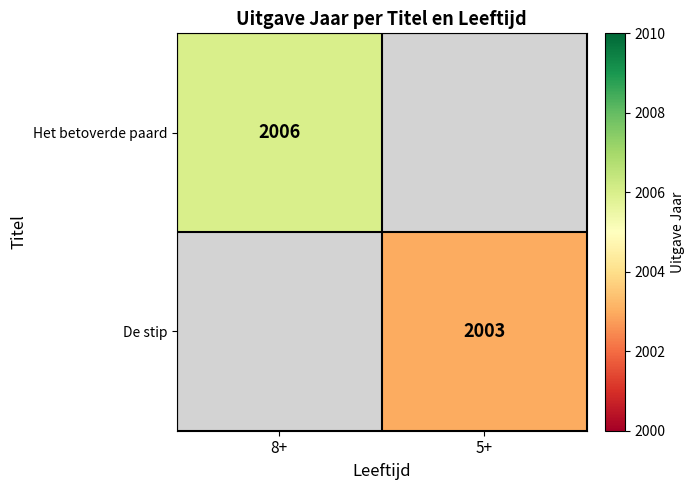

Is it true that De stip equals 1153 at 5+?

False